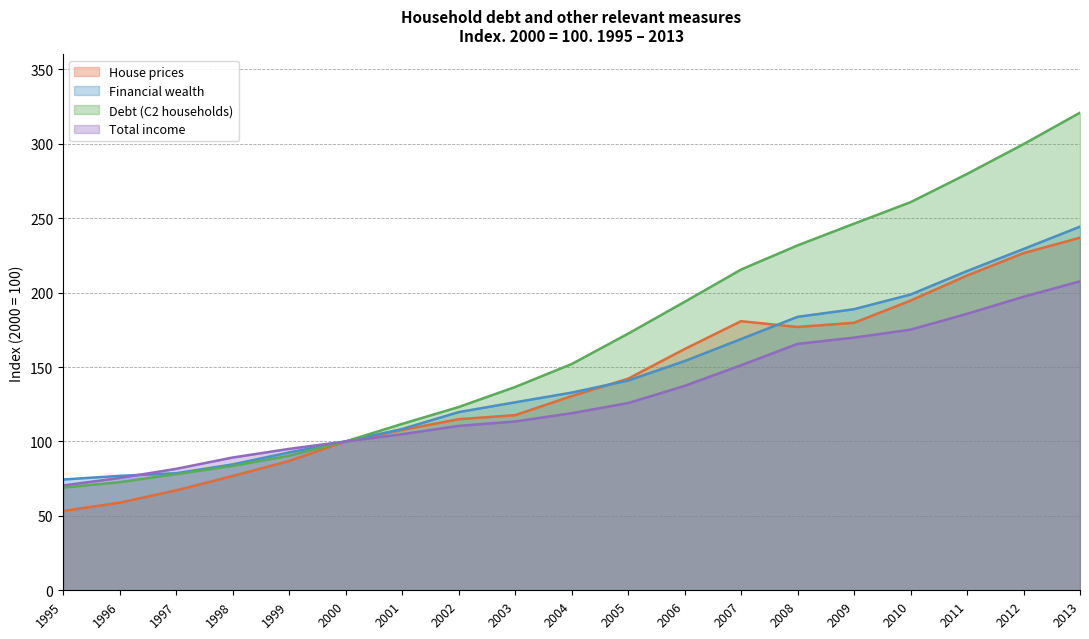

How many series are shown in this chart?

4